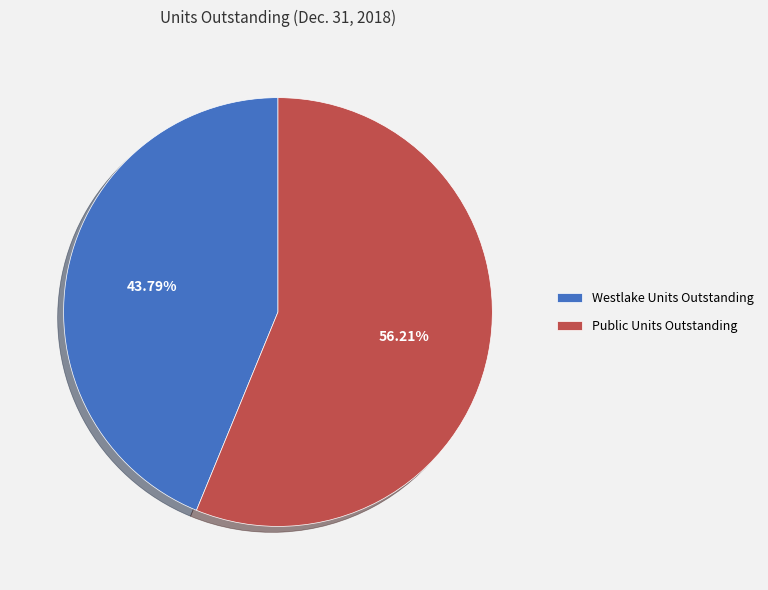

Which category has the smallest portion of the pie?

Westlake Units Outstanding